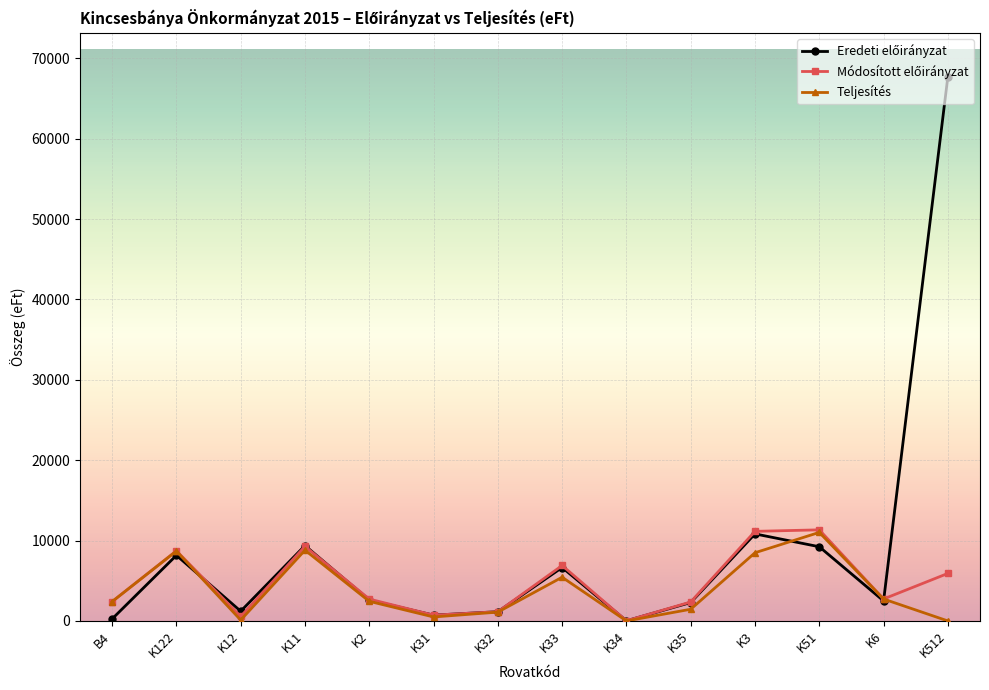

Does the chart have visible grid lines?

Yes